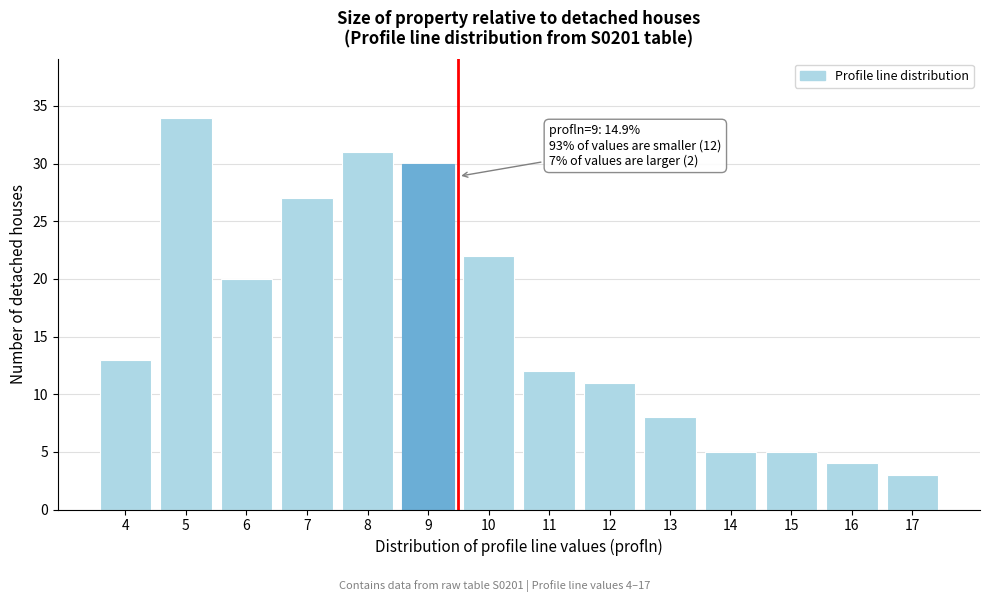

Reading left to right, extract all data points from this chart.

4=13	5=34	6=20	7=27	8=31	9=30	10=22	11=12	12=11	13=8	14=5	15=5	16=4	17=3